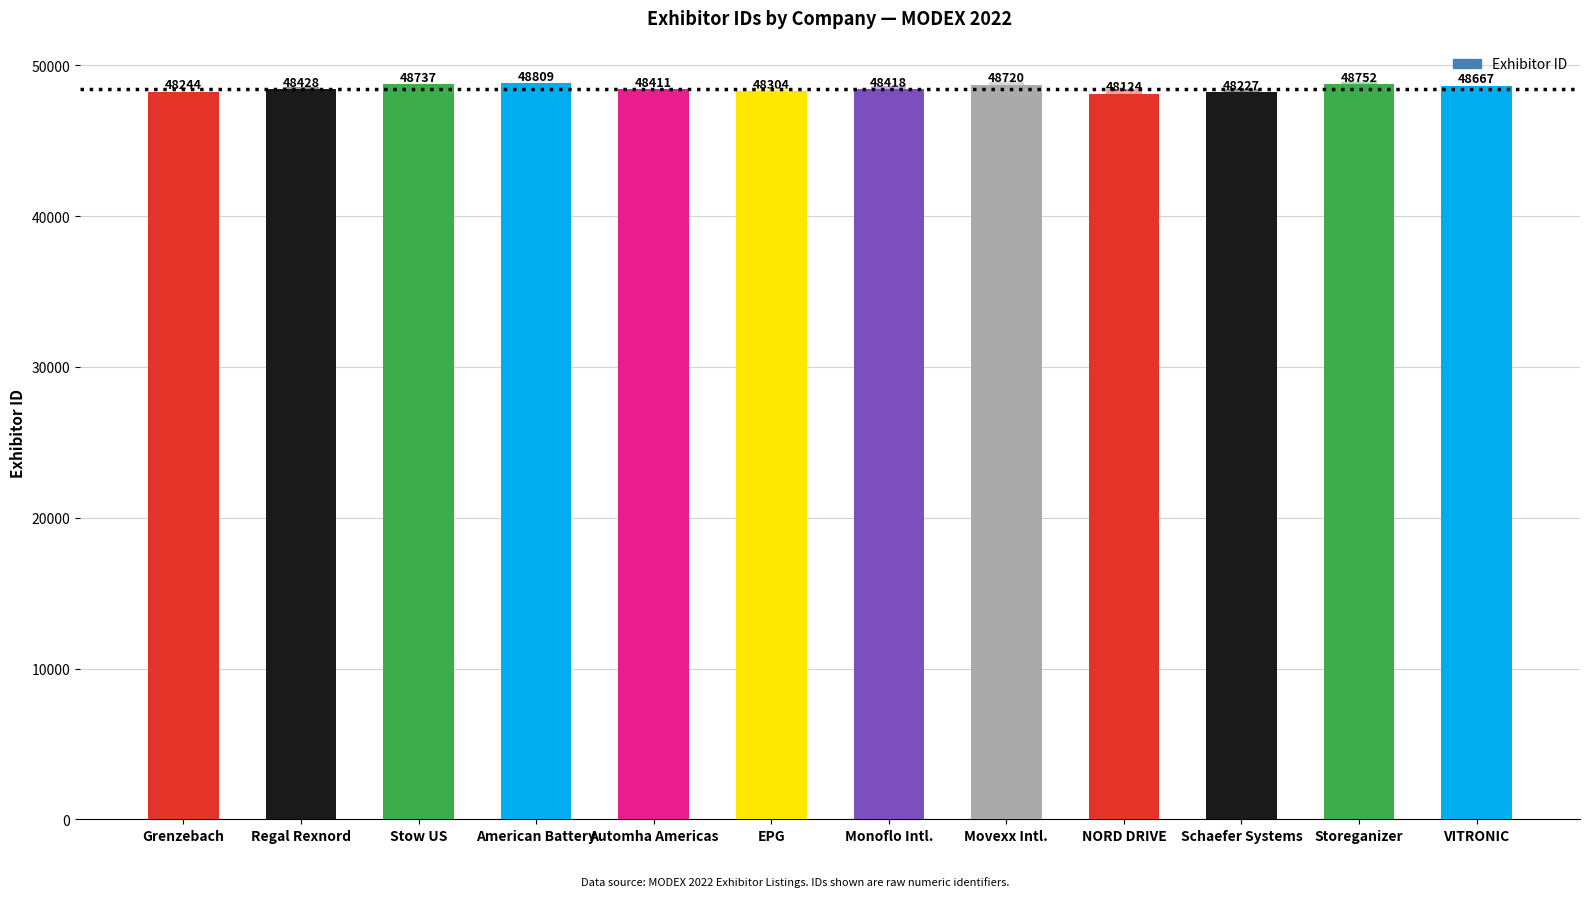

What position from the right is American Battery?

9